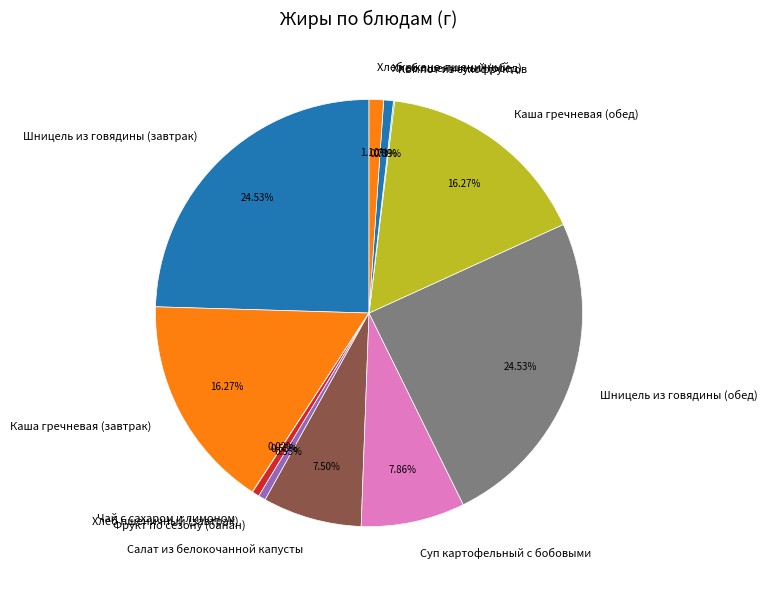

What percentage is the Каша гречневая (обед) slice, to the nearest percent?

16%